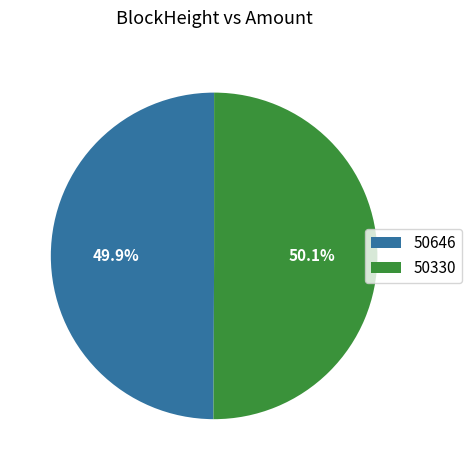

Do 50646 and 50330 together represent more than half of the pie?

Yes